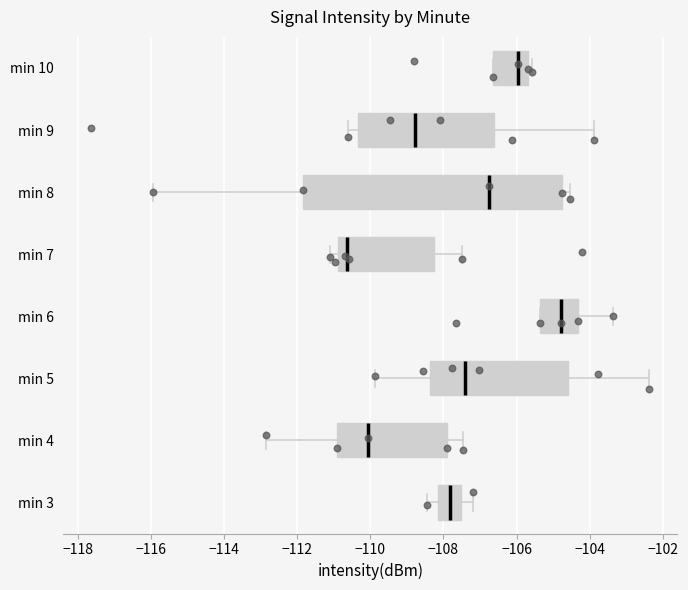

Which box has the furthest to the left median line?

min 7